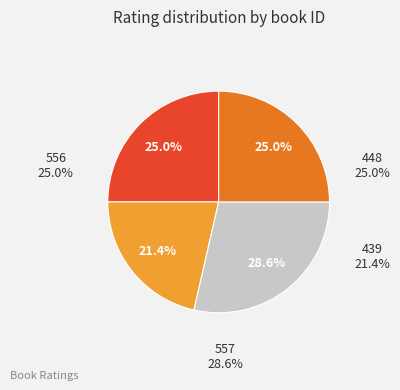

Which category has the biggest portion of the pie?

557